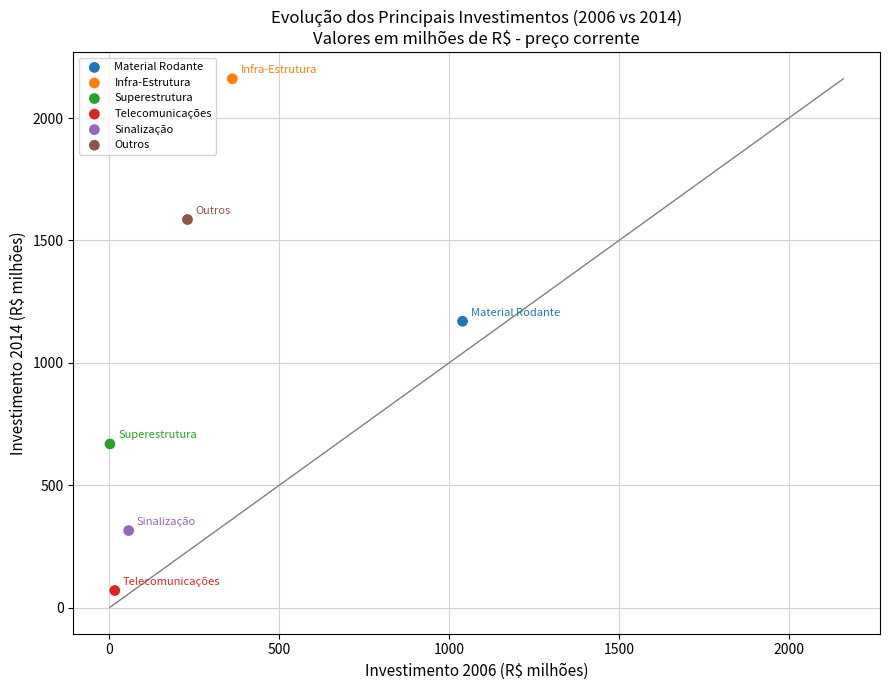

Which series contains the lowest Y value?

Telecomunicações